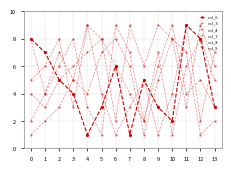

How many lines are shown in the chart?

6